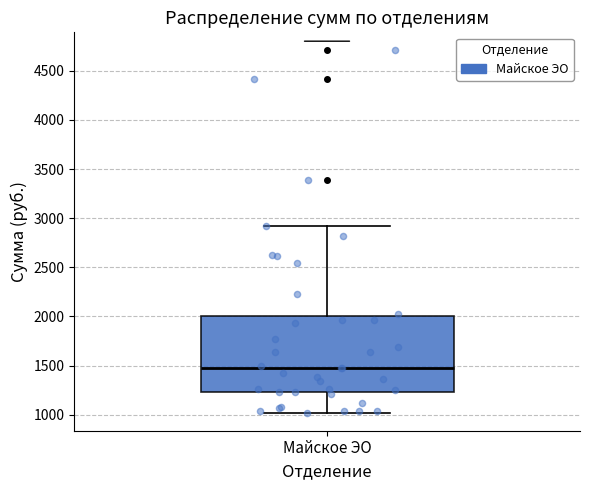

Read this box plot against the y-axis: the position of the median line, the range covered by the box, and the ends of both whiskers. The values are not printed on the chart, so give them approximately, as read against the axis.

median 1500, box 1250 to 2000, whiskers 1000 to 2900